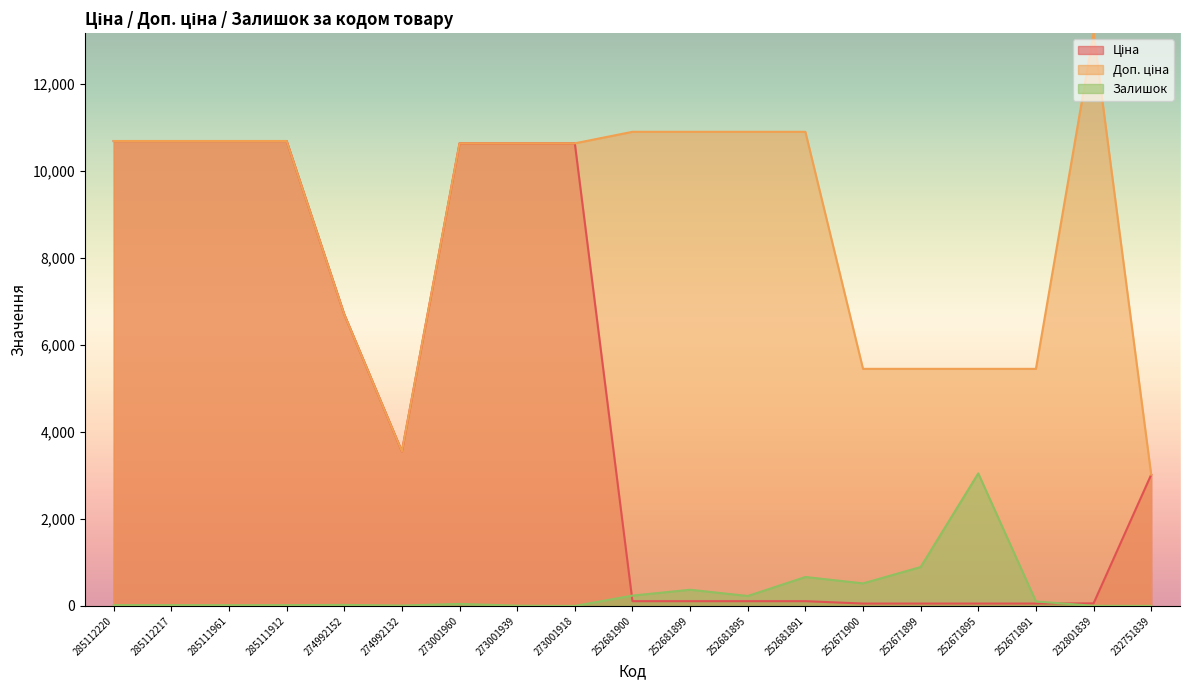

Reading right to left, what are all the values shown in this chart?

Ціна: 3017.6	58.5	54.5	54.5	54.5	54.5	109.0	109.0	109.0	109.0	10638.2	10638.2	10638.2	3554.0	6705.7	10690.9	10690.9	10690.9	10690.9
Доп. ціна: 3018.0	13171.5	5452.0	5452.0	5452.0	5452.0	10903.0	10903.0	10903.0	10903.0	10638.2	10638.2	10638.2	3554.0	6705.7	10690.9	10690.9	10690.9	10690.9
Залишок: 1.0	3.0	102.0	3048.0	894.0	518.0	665.0	228.0	372.0	237.0	0.0	6.0	46.0	9.0	23.0	18.0	17.0	18.0	18.0